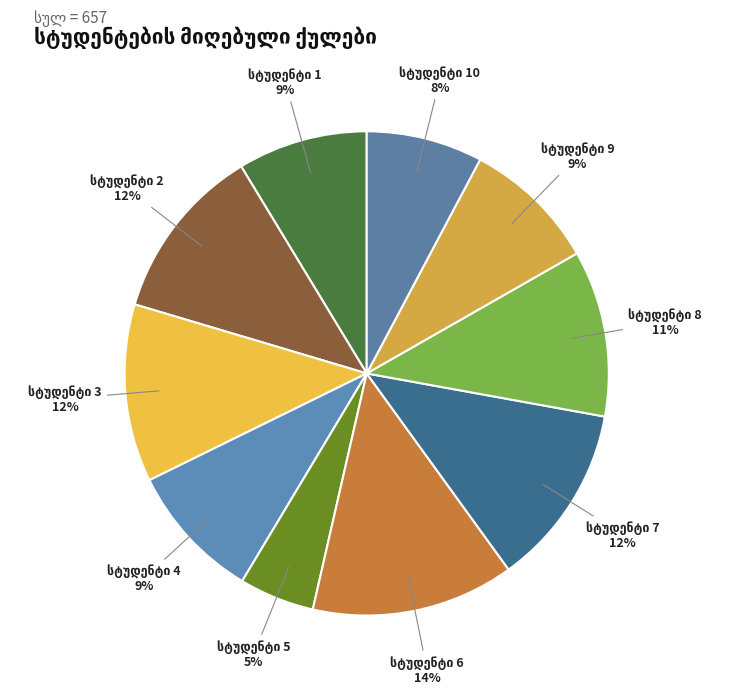

To the nearest percent, what is the difference between the largest and smallest slice percentages?

9%